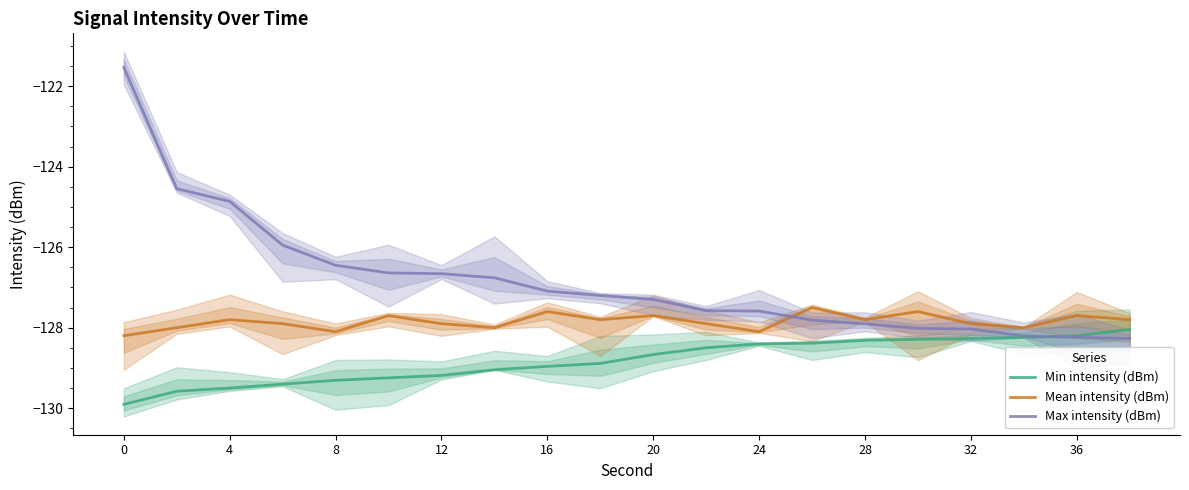

What is the sum of the Min intensity (dBm) values at 13 and 36?

-257.3